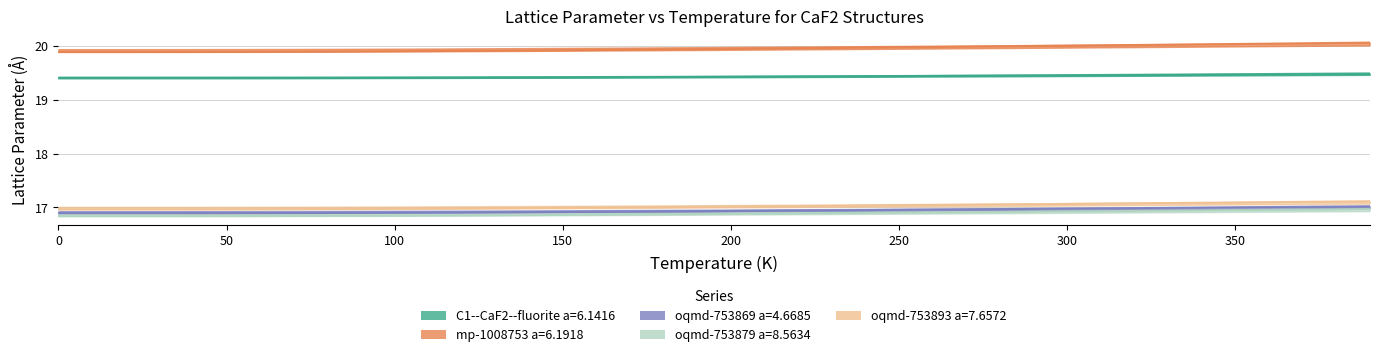

True or false: oqmd-753893 a=7.6572 has a value of 9.8 at 100.

False